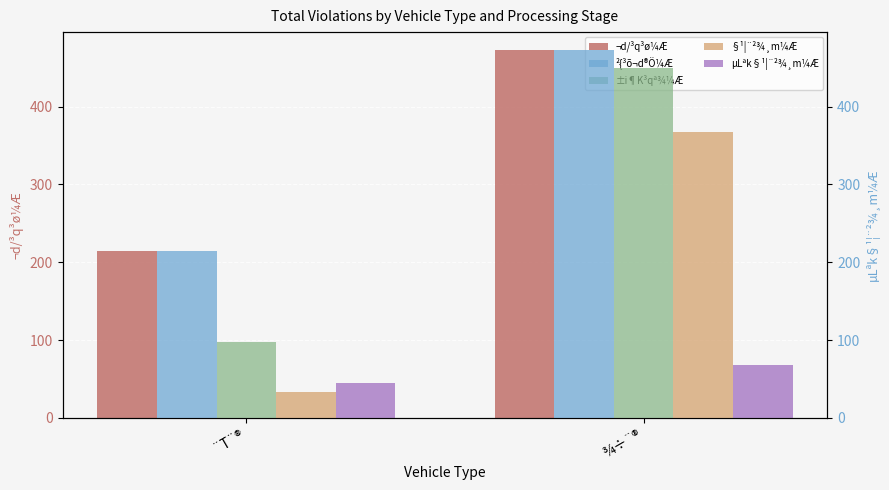

Reading left to right, transcribe all the data shown in this chart.

¬d/³q³ø¼Æ: ¨T¨®=214	¾÷¨®=472
²{³õ¬d®Ö¼Æ: ¨T¨®=214	¾÷¨®=472
±i¶K³qª¾¼Æ: ¨T¨®=98	¾÷¨®=449
§¹¦¨²¾¸m¼Æ: ¨T¨®=33	¾÷¨®=367
µLªk§¹¦¨²¾¸m¼Æ: ¨T¨®=45	¾÷¨®=68